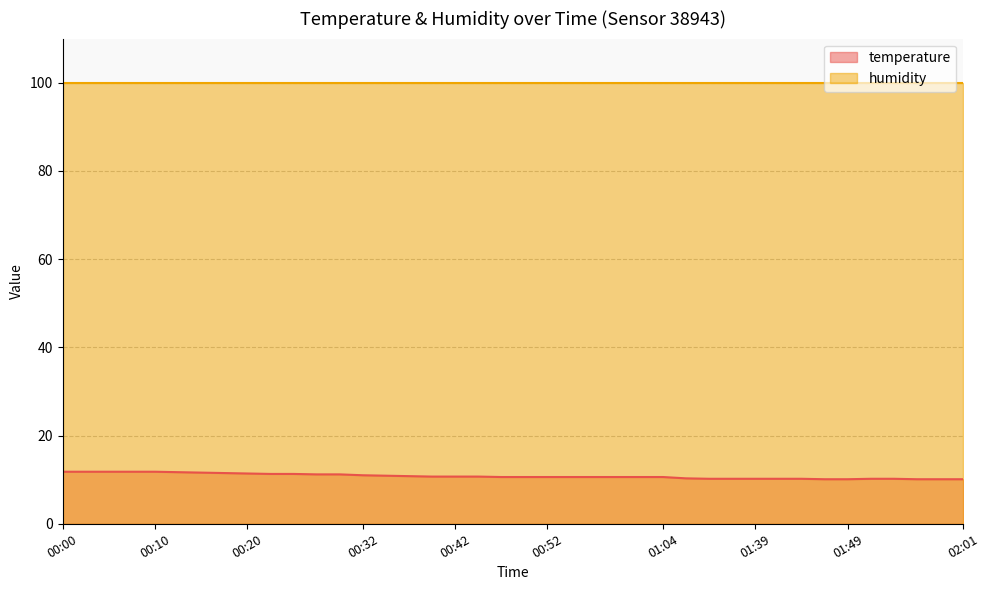

What is the approximate value at 00:05?

11.8